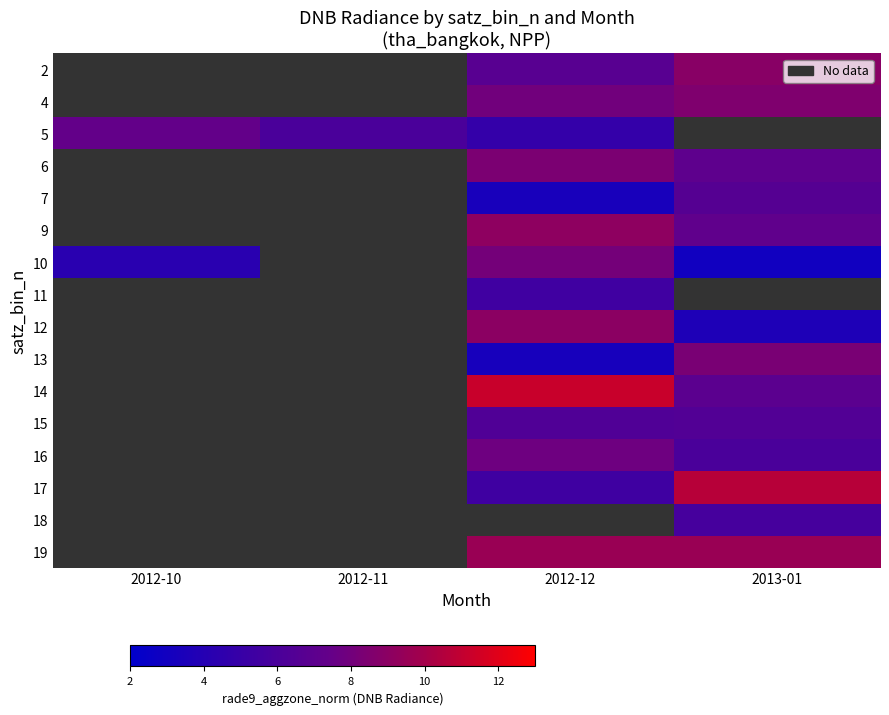

What is the maximum value shown in the chart?

11.2